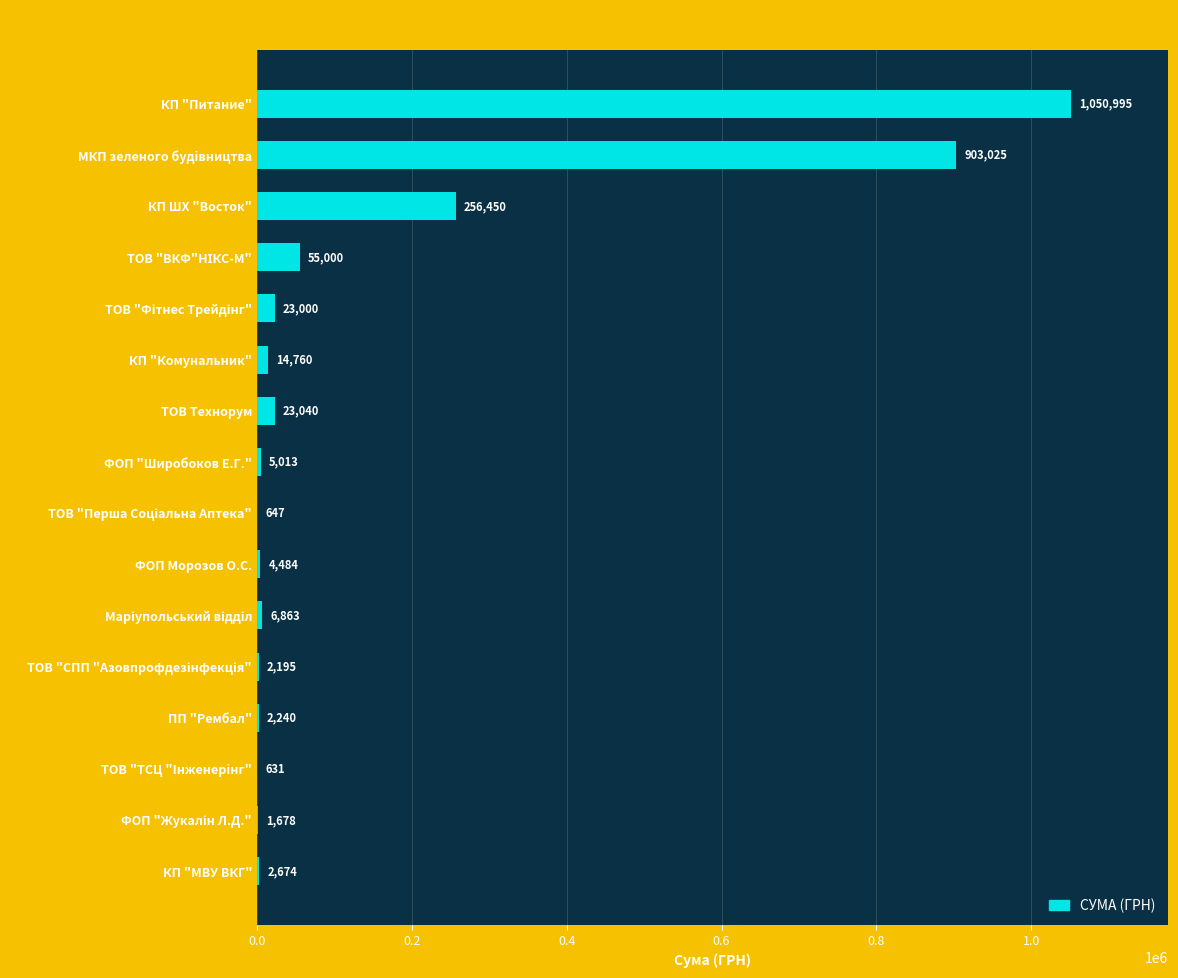

What is the sum of all values?

2352695.0